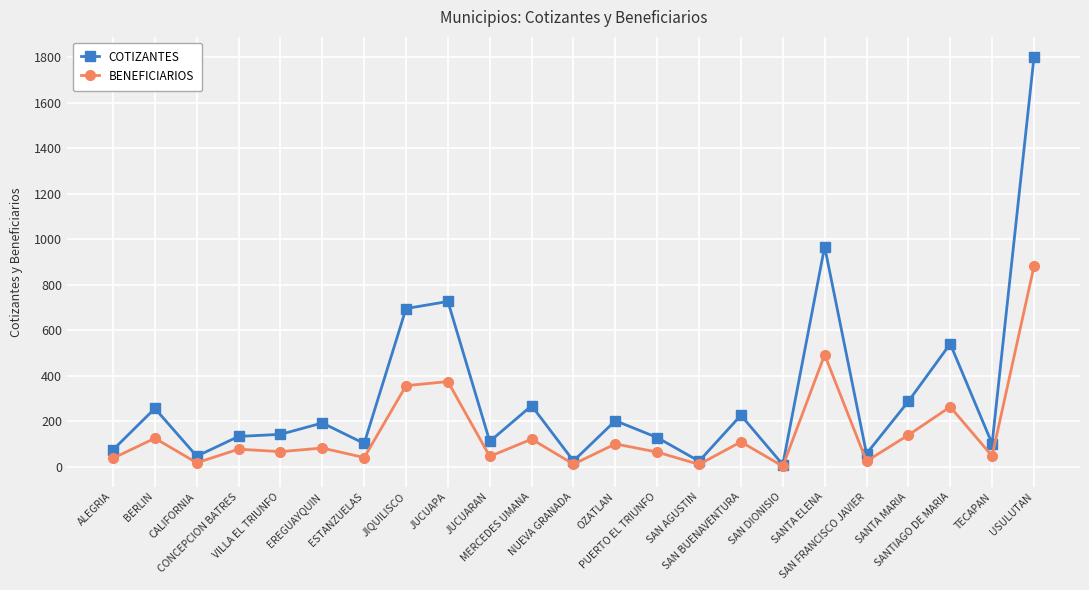

What position from the left is TECAPAN?

22